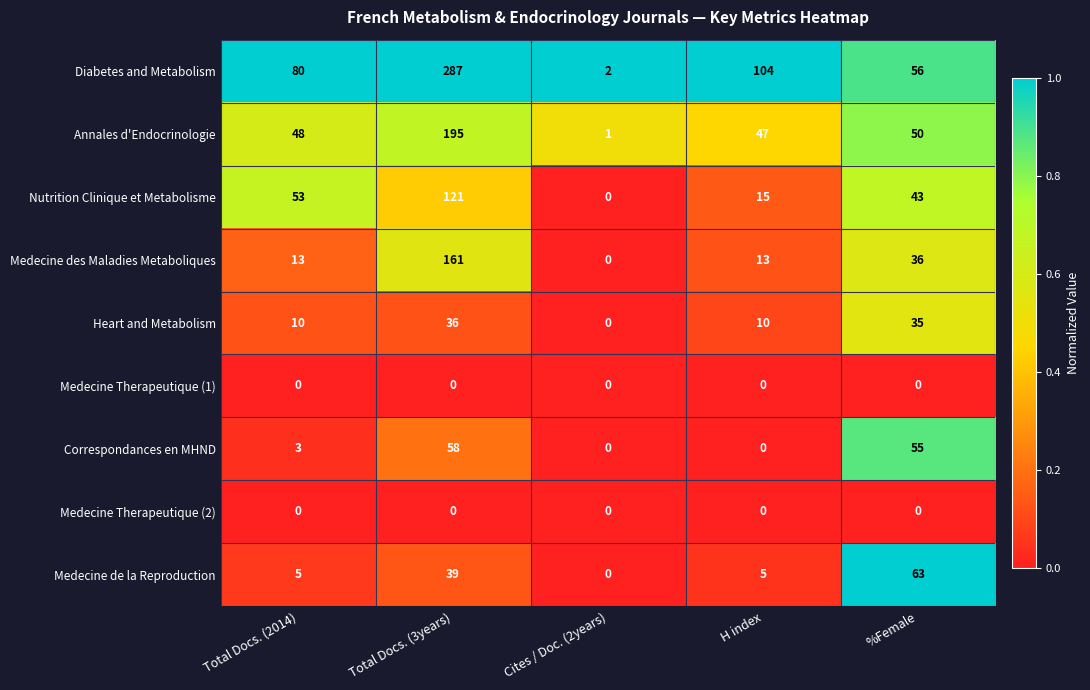

The value of Correspondances en MHND at H index is 0. True or false?

True